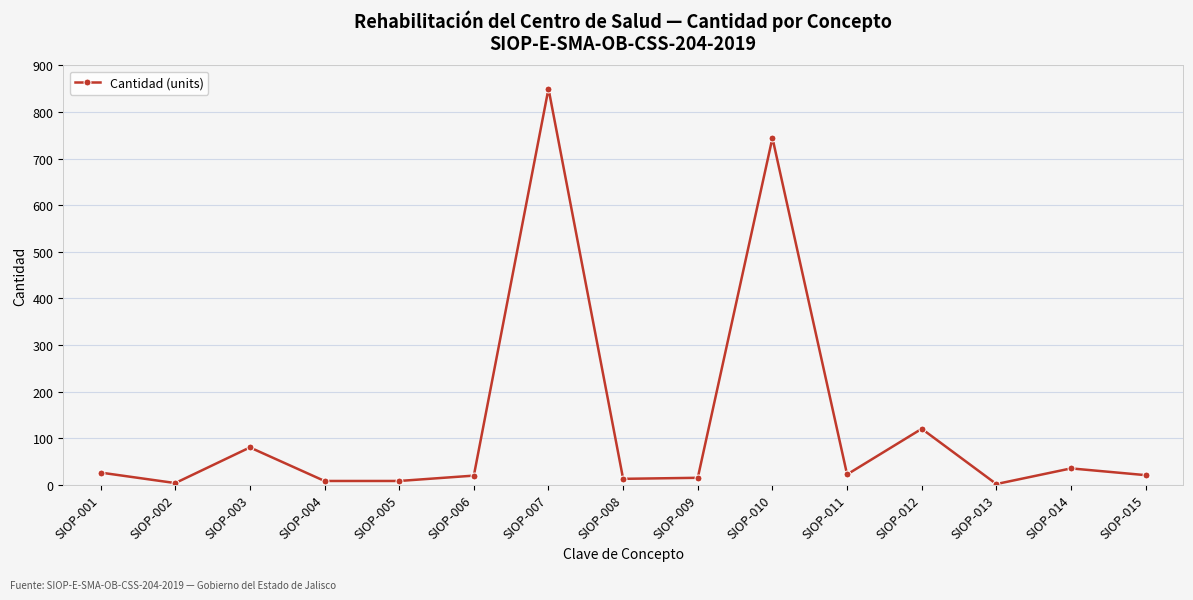

Is it true that the value at SIOP-007 is 1134.3?

False